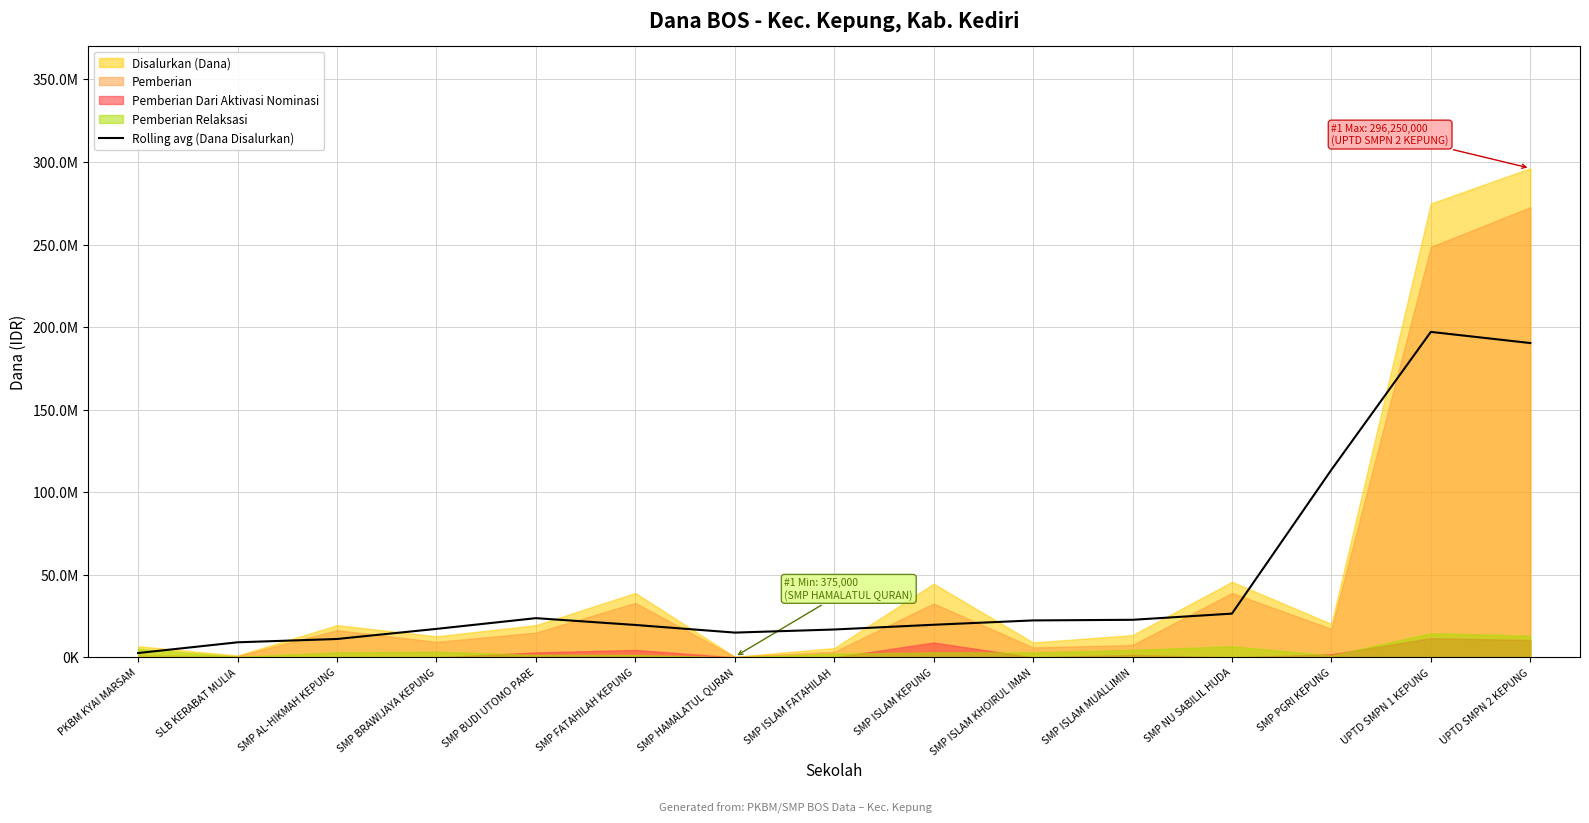

At which category does the data reach its first local valley?

SMP HAMALATUL QURAN